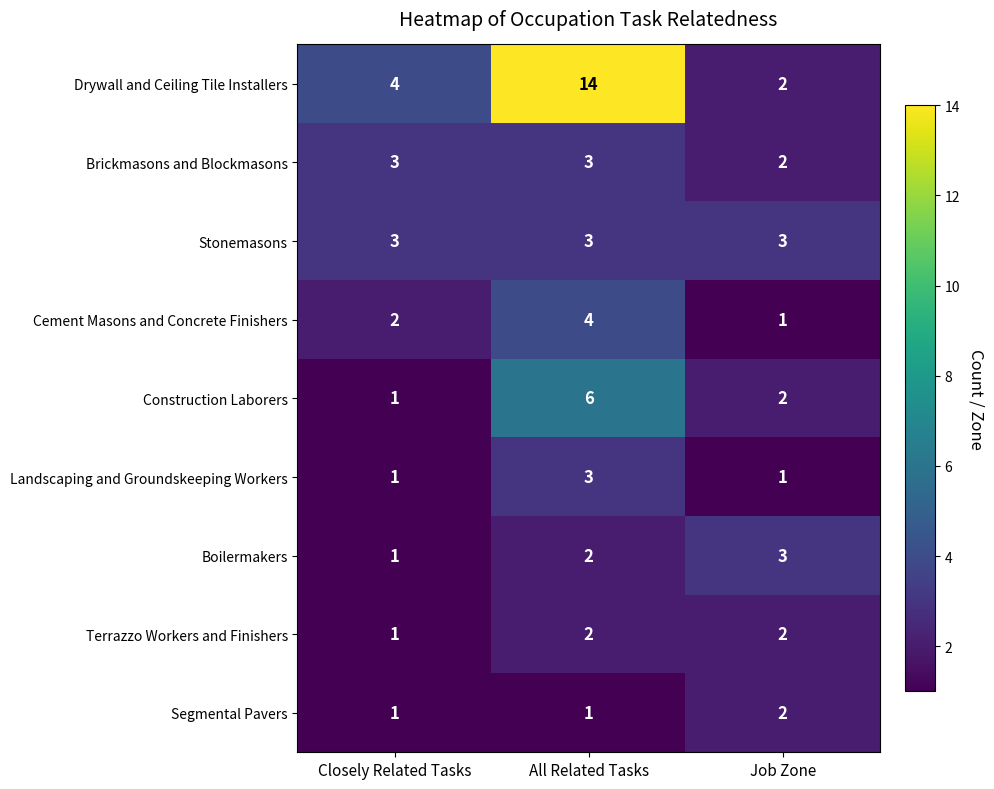

What is the spread (max minus min) of values at All Related Tasks?

13